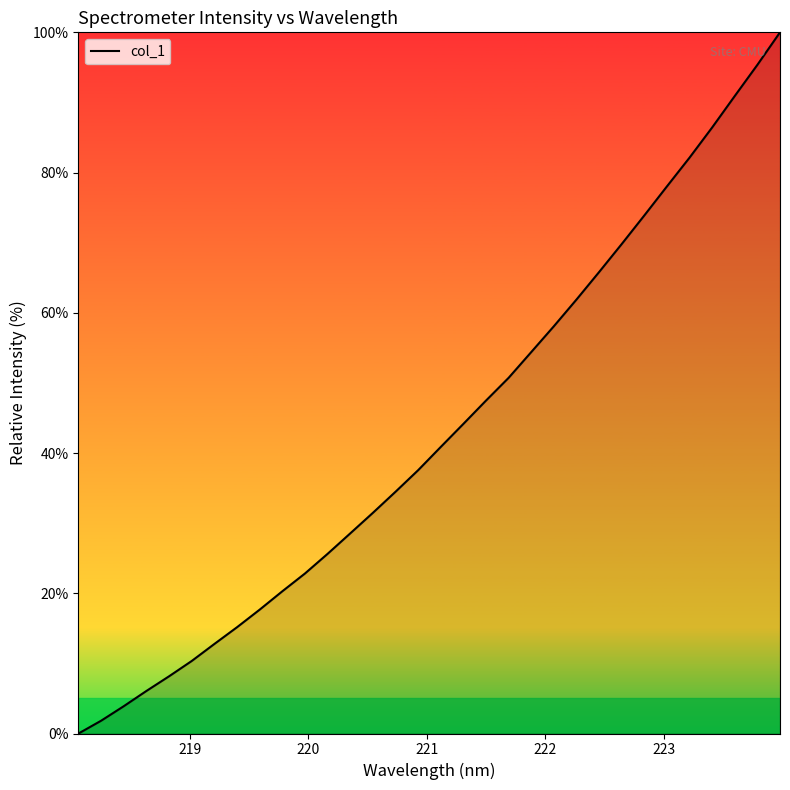

True or false: there are more than 1 points higher than both neighbors.

False